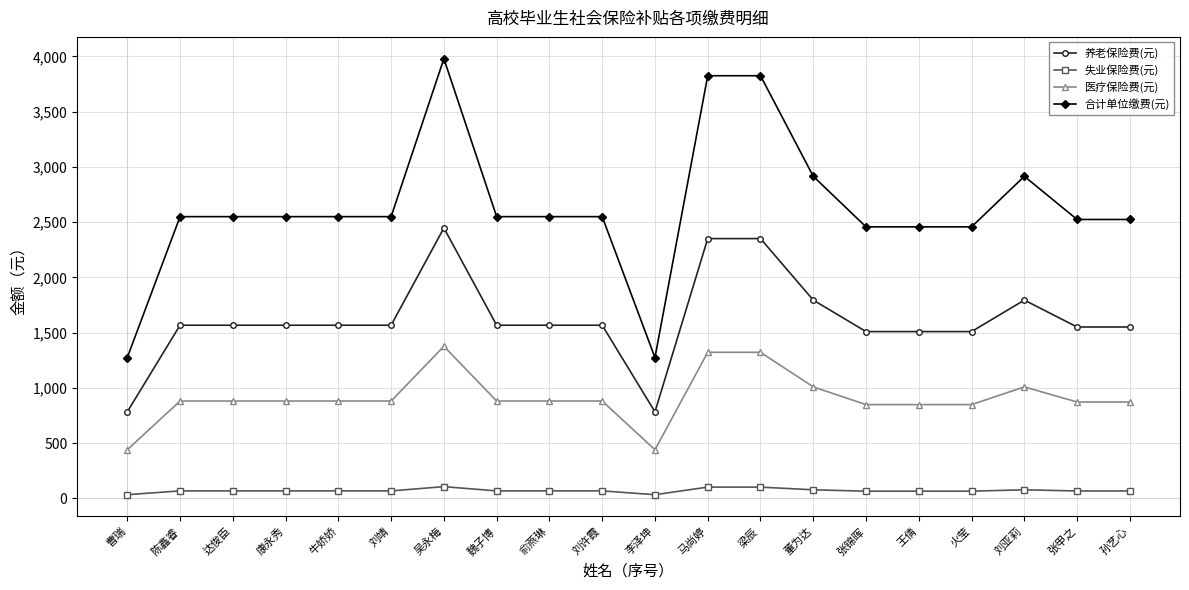

List the series in order of their peak value, highest first.

合计单位缴费(元), 养老保险费(元), 医疗保险费(元), 失业保险费(元)